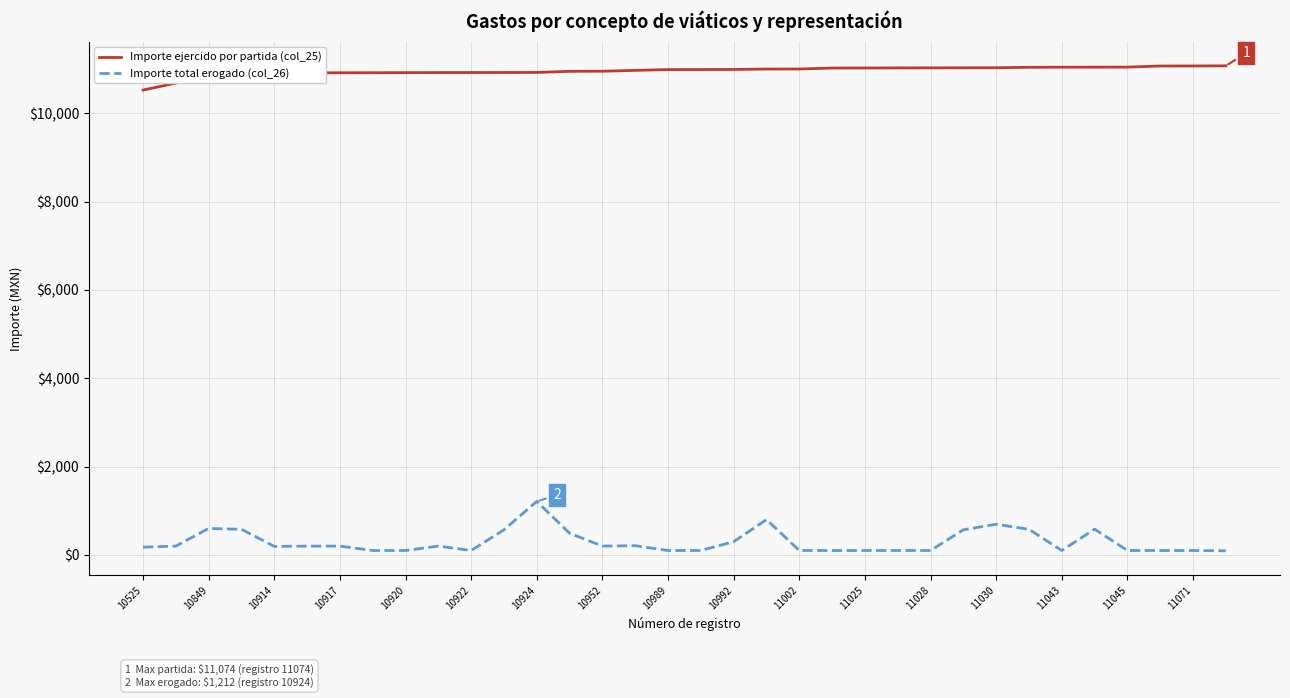

What is the difference between the maximum and minimum values in the Importe ejercido por partida (col_25) series?

549.0